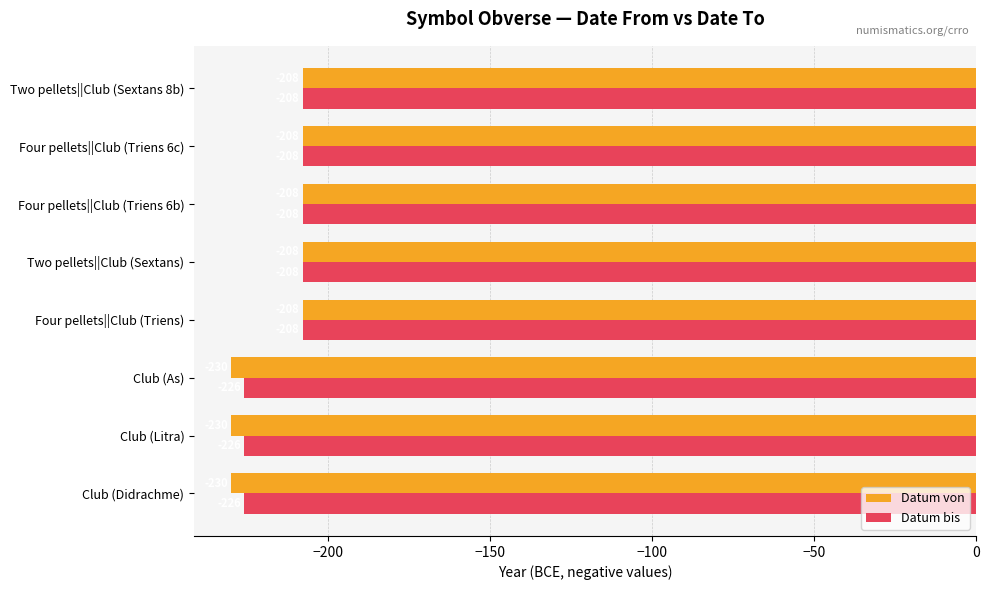

Where is Datum bis nearest to the value -217?

Club (Didrachme)